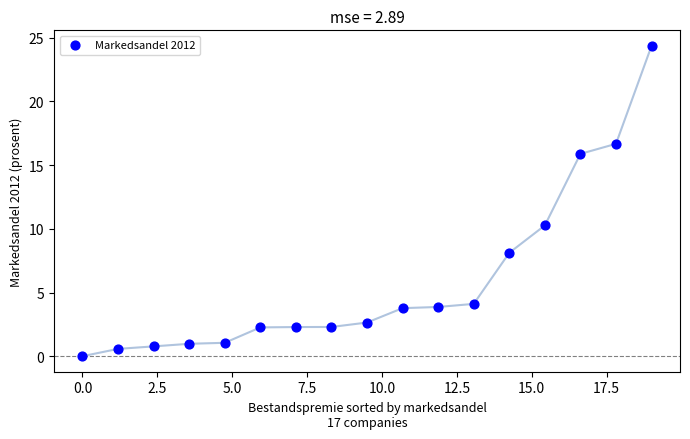

What is the range of Y values (max minus min)?

24.4